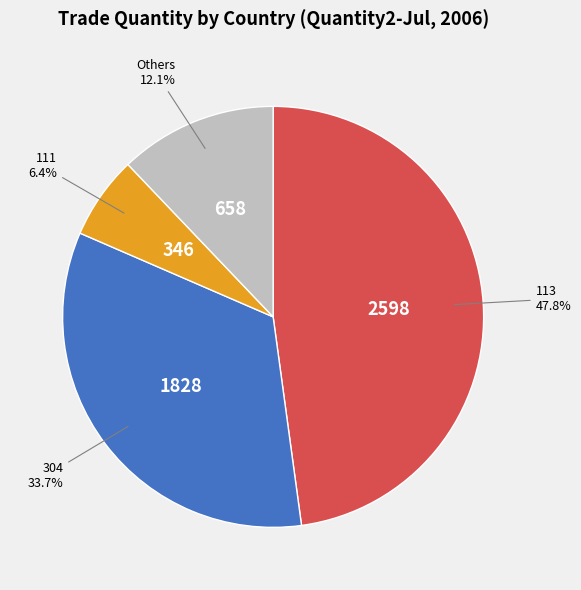

What is the largest slice in the pie chart?

113